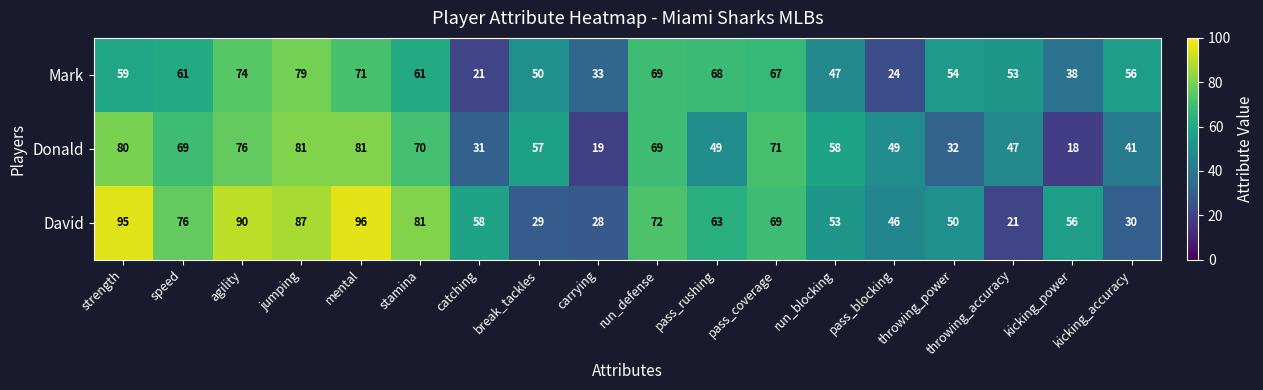

What is the maximum value for Donald?

81